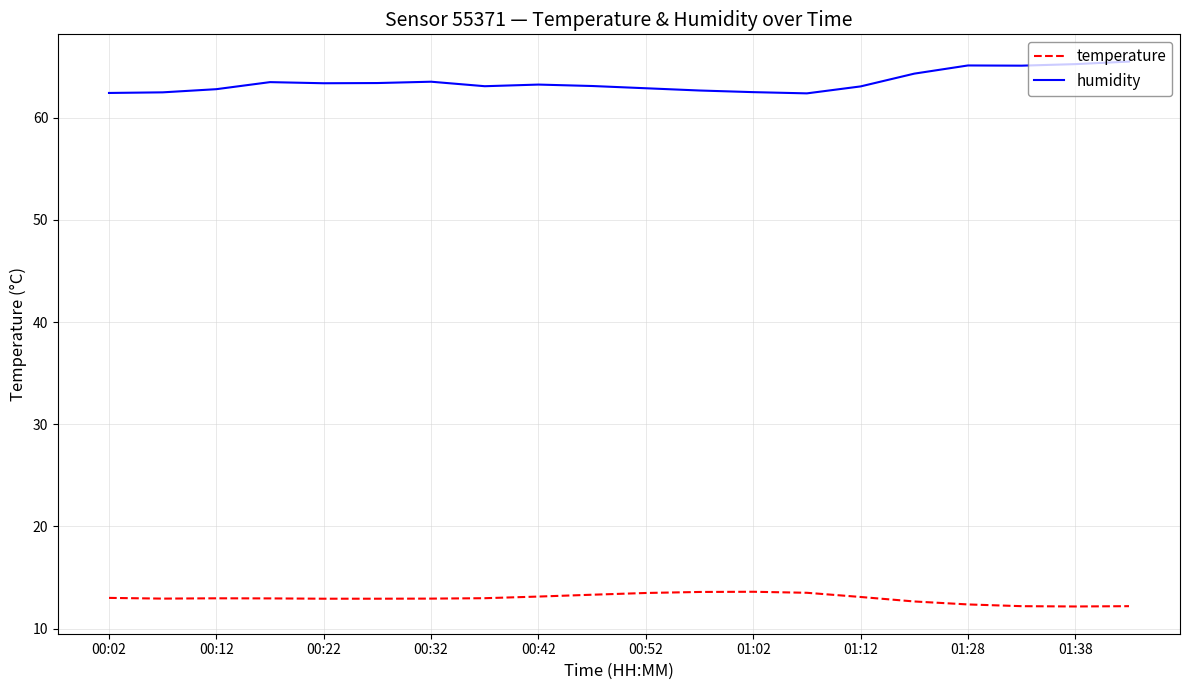

What is the sum of all temperature values?

259.0